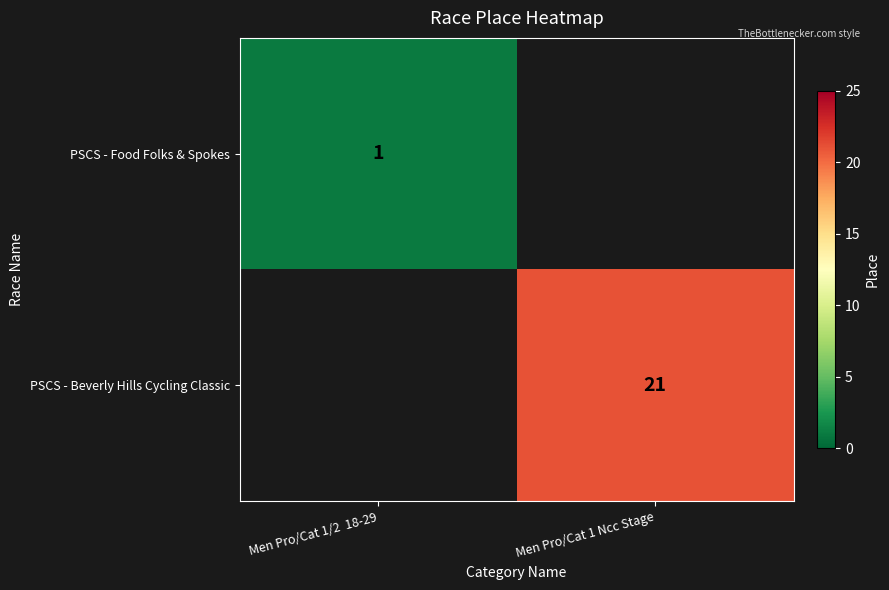

The value of PSCS - Beverly Hills Cycling Classic at Men Pro/Cat 1 Ncc Stage is 21. True or false?

True